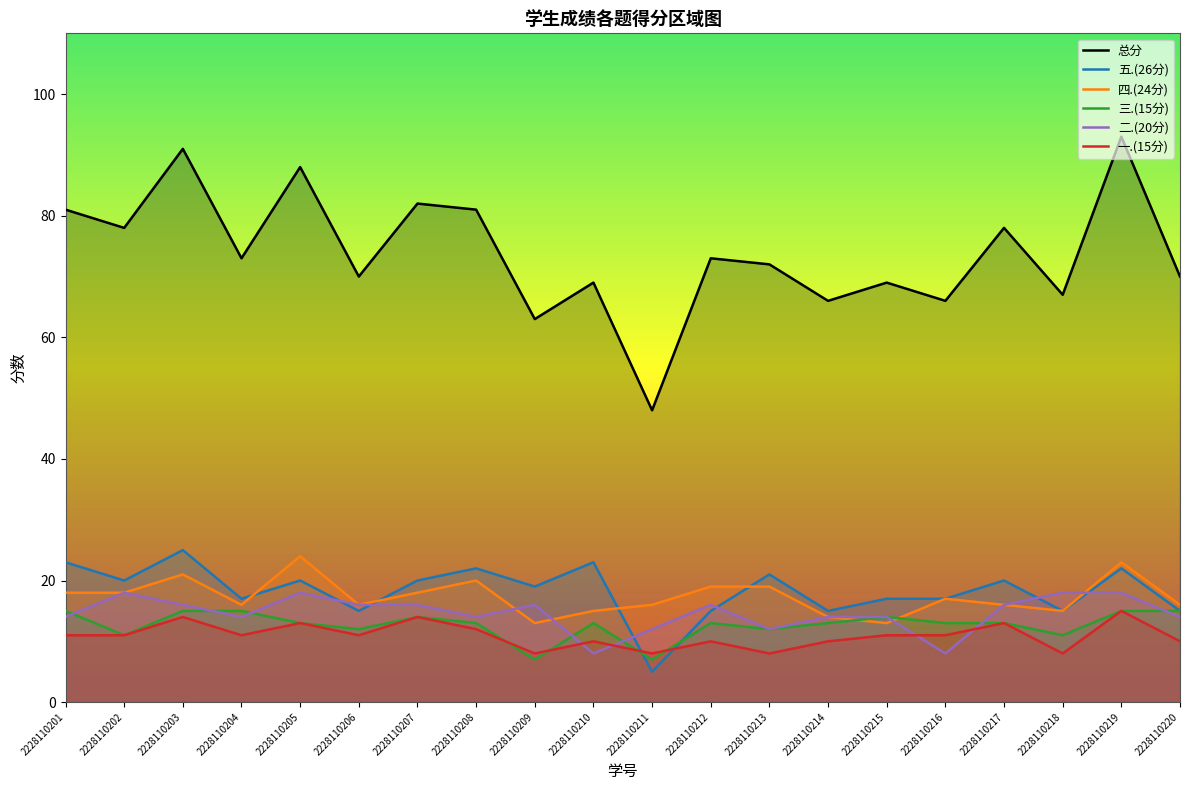

Which series has the widest spread of values?

总分